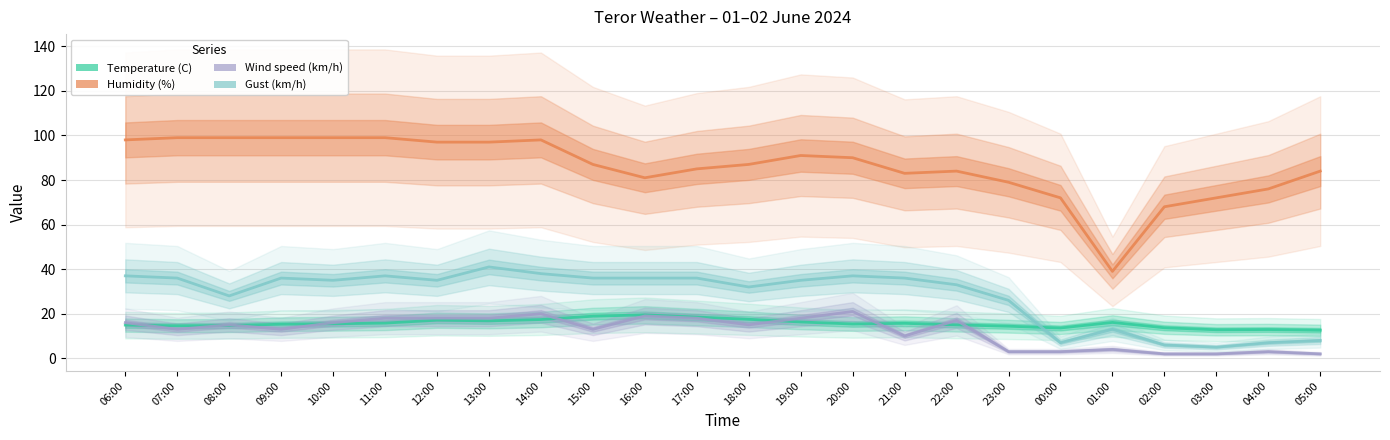

Where does the Humidity (%) series first go above 87?

06:00